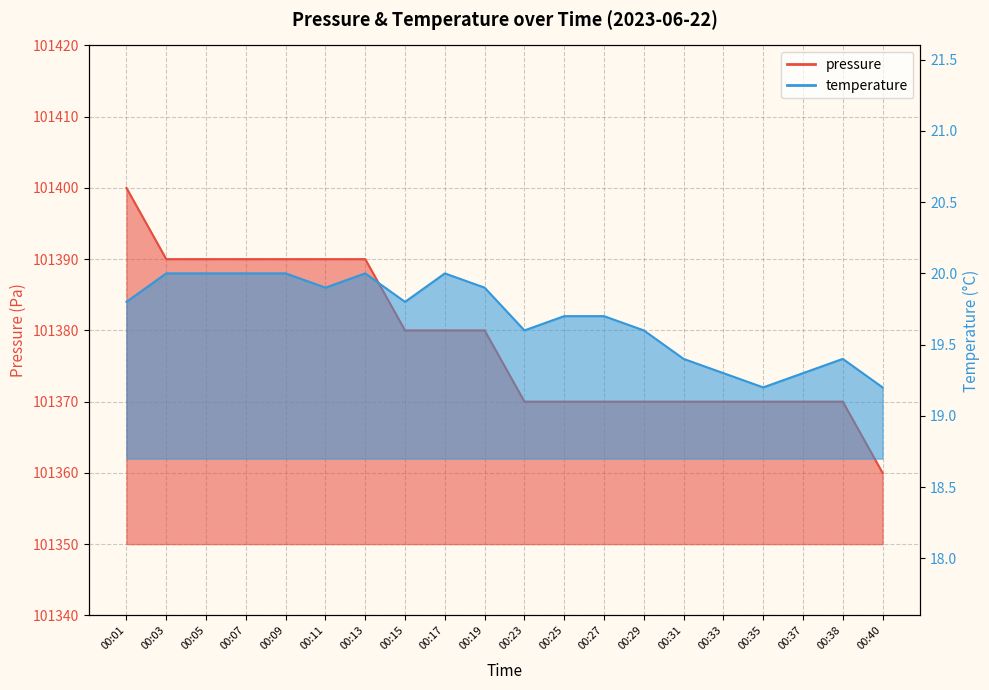

Rank the series by their average value, from lowest to highest.

temperature, pressure